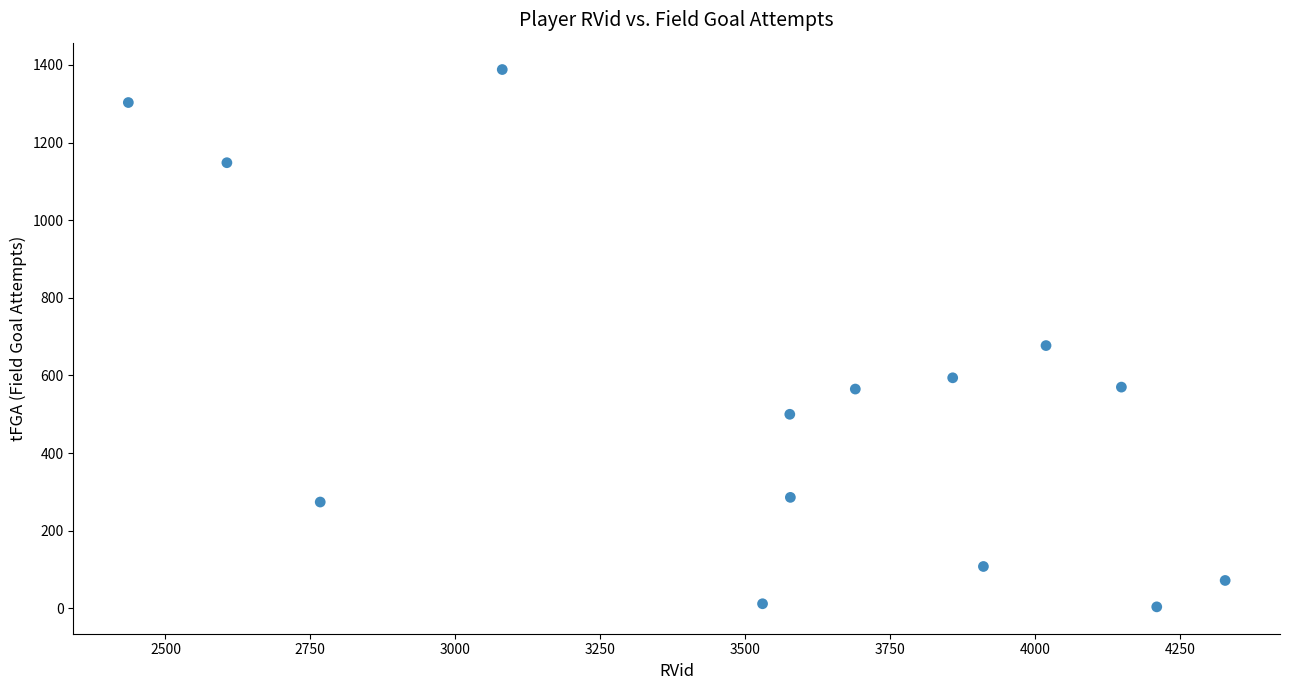

What is the range of Y values (max minus min)?

1384